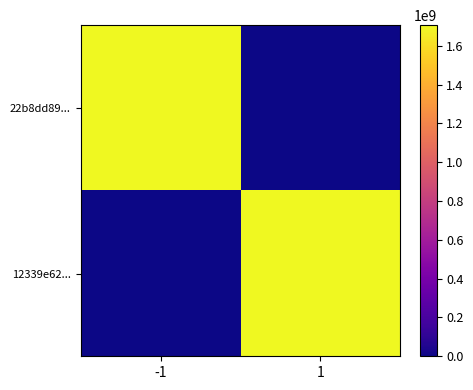

Which series has the widest spread of values?

22b8dd89...